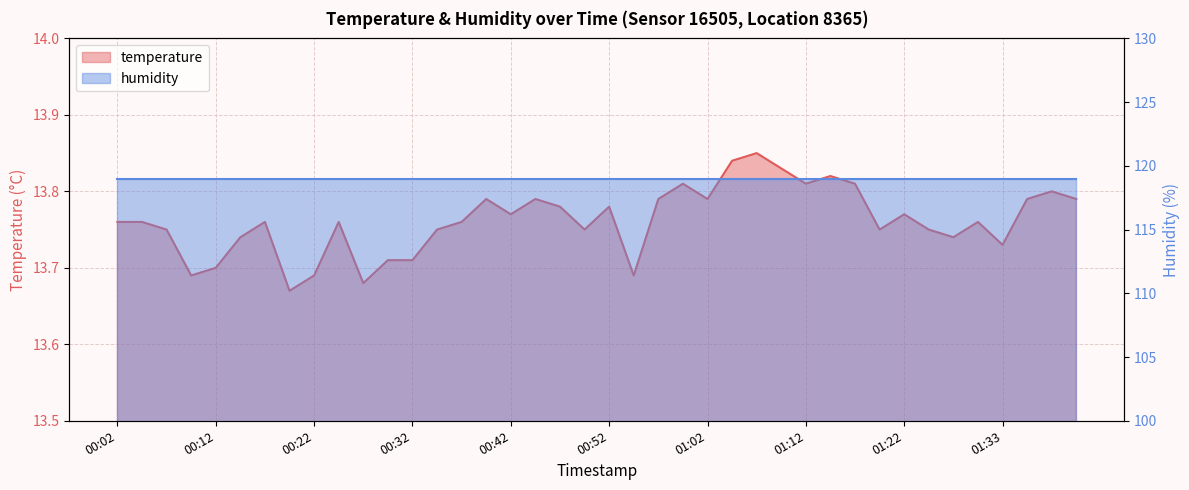

Which label corresponds to the largest value in the chart?

01:07